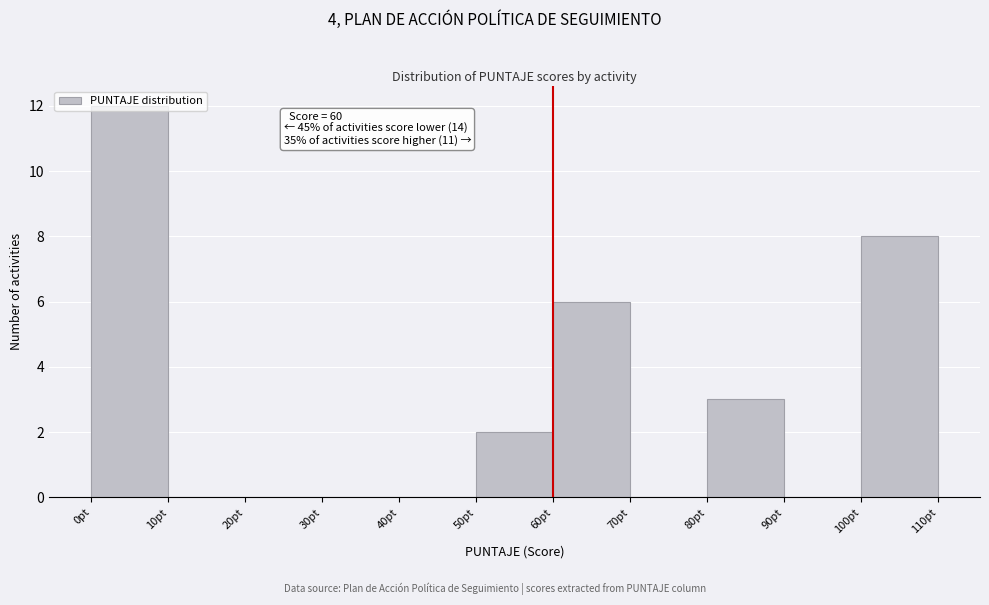

Over which range of the x-axis is the bar tallest?

0 to 10